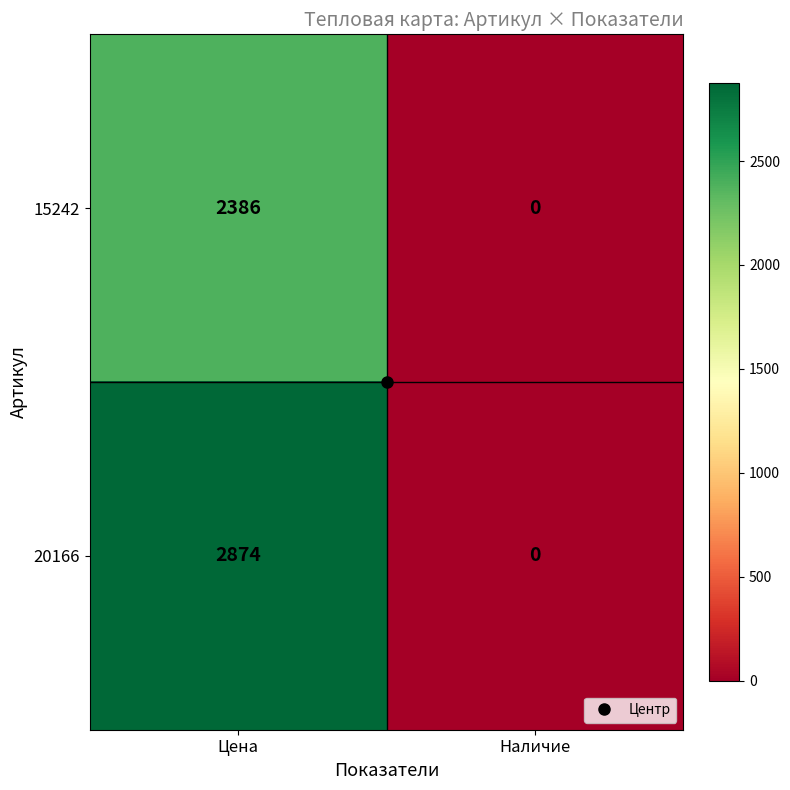

The 15242 series shows 2386 at Цена. True or false?

True